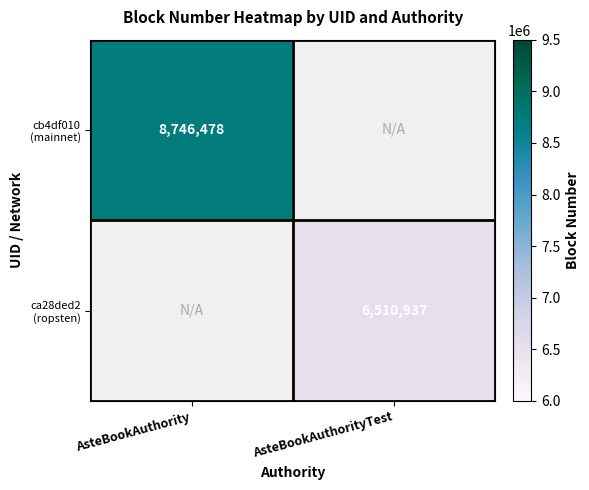

At how many categories does at least one series exceed 7671095?

1